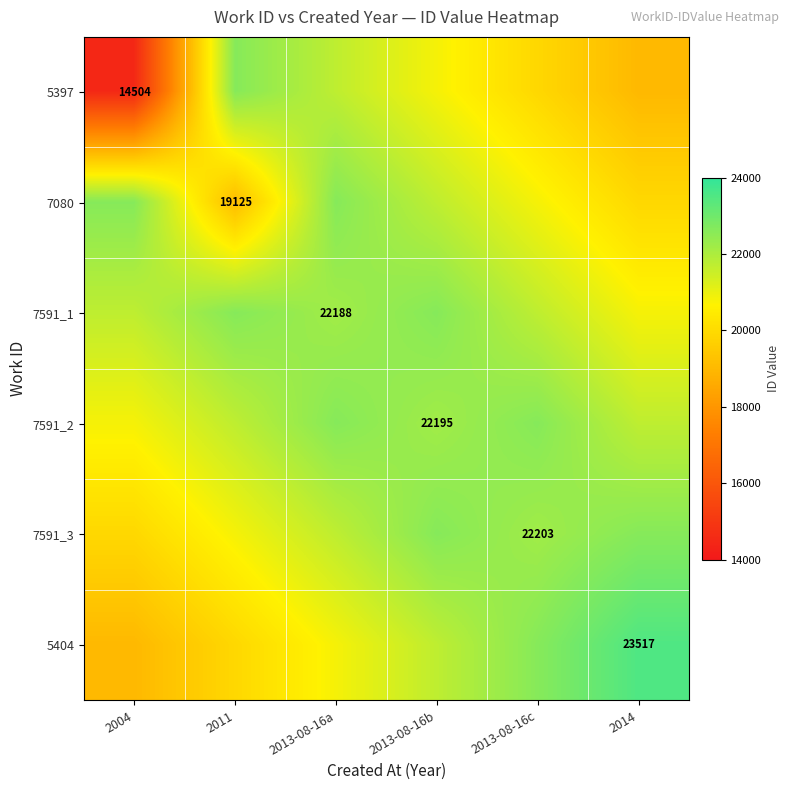

What is the total value across all series at 2013-08-16c?

129873.7